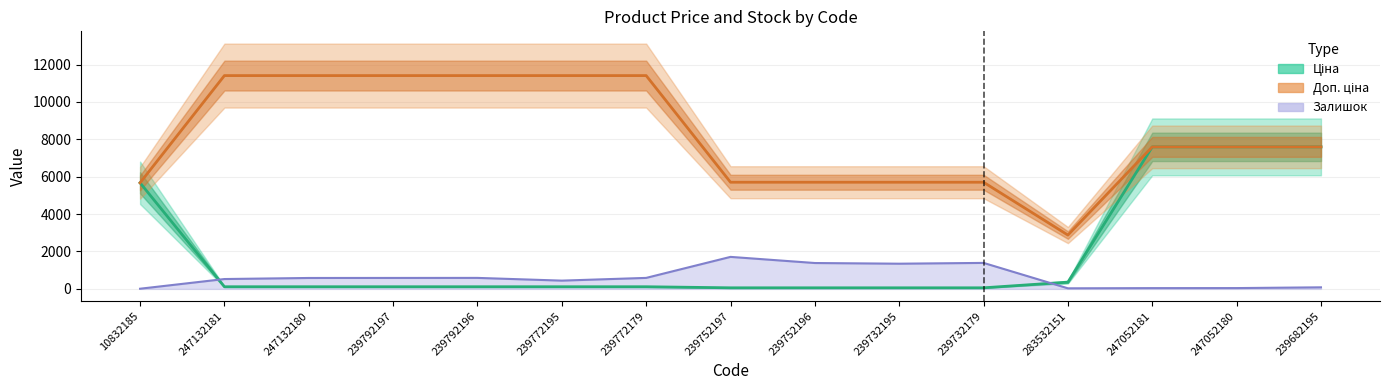

What is the sum of the Залишок (Forecast) values at 239732179 and 239792196?

1976.8